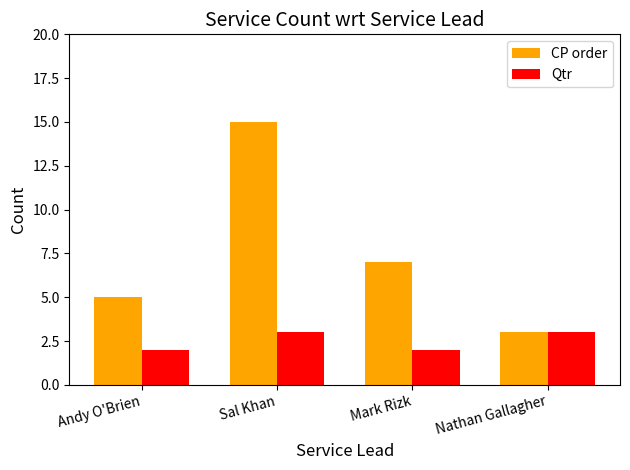

What is the label of the 1st bar from the right?

Nathan Gallagher